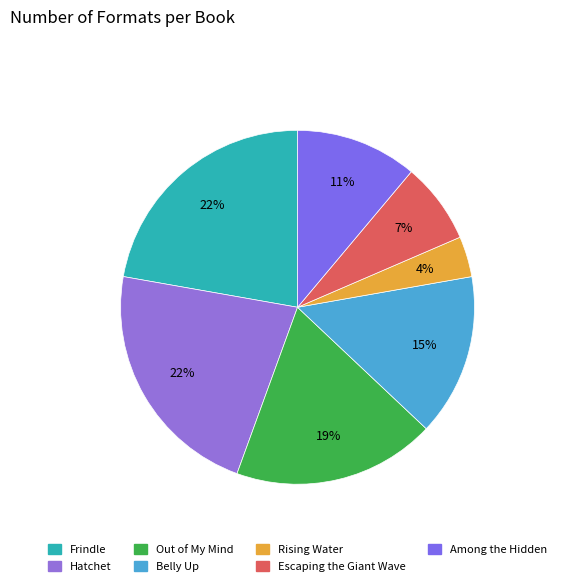

The Hatchet slice represents 22% of the pie. True or false?

True